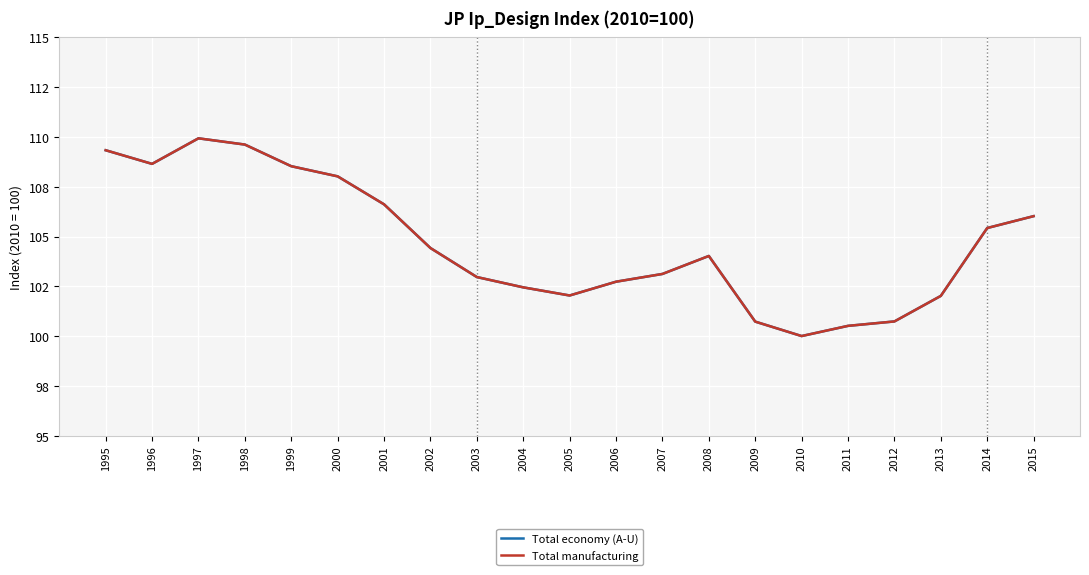

Is this an area chart (filled region under the line)?

No